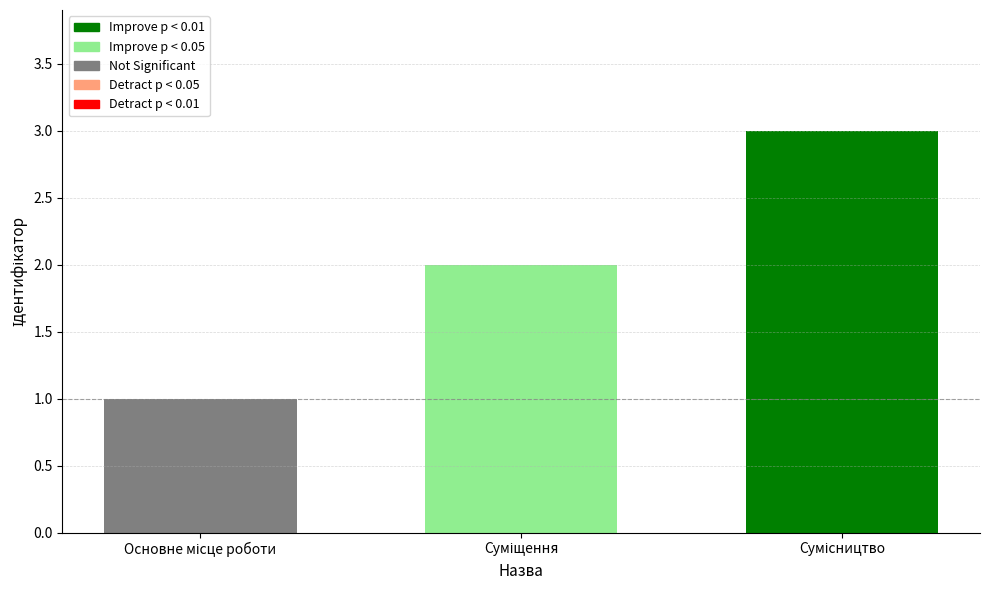

What is the sum of all values?

6